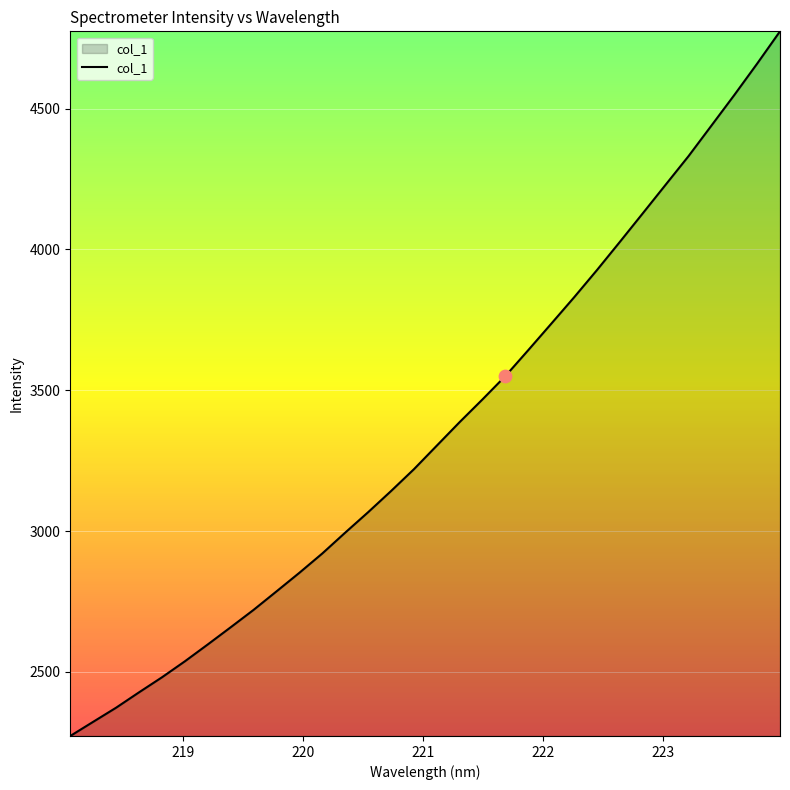

What is the maximum value shown in the chart?

4774.8